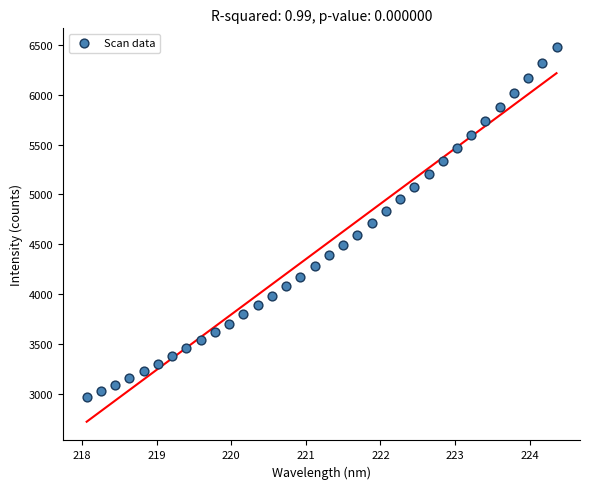

What is the range of X values (max minus min)?

6.3